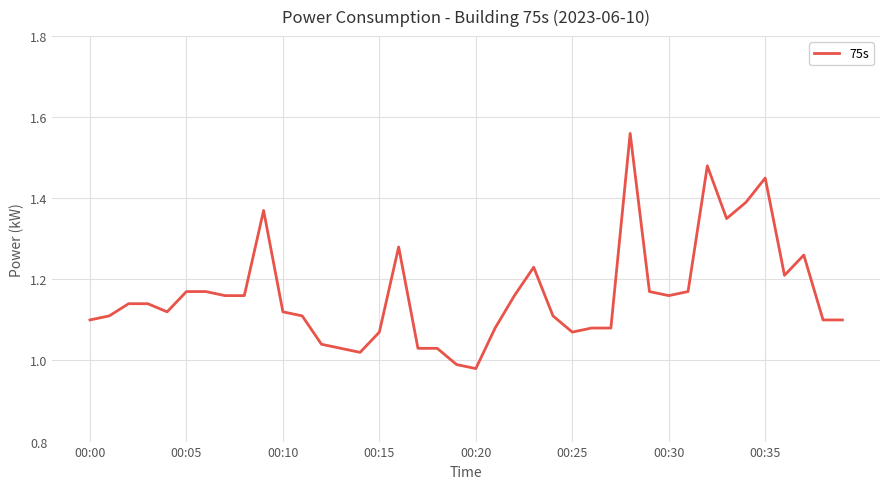

What is the difference between the maximum and minimum values?

0.6